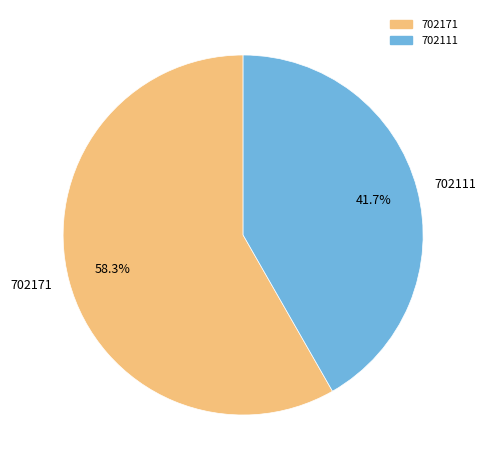

What is the largest slice in the pie chart?

702171